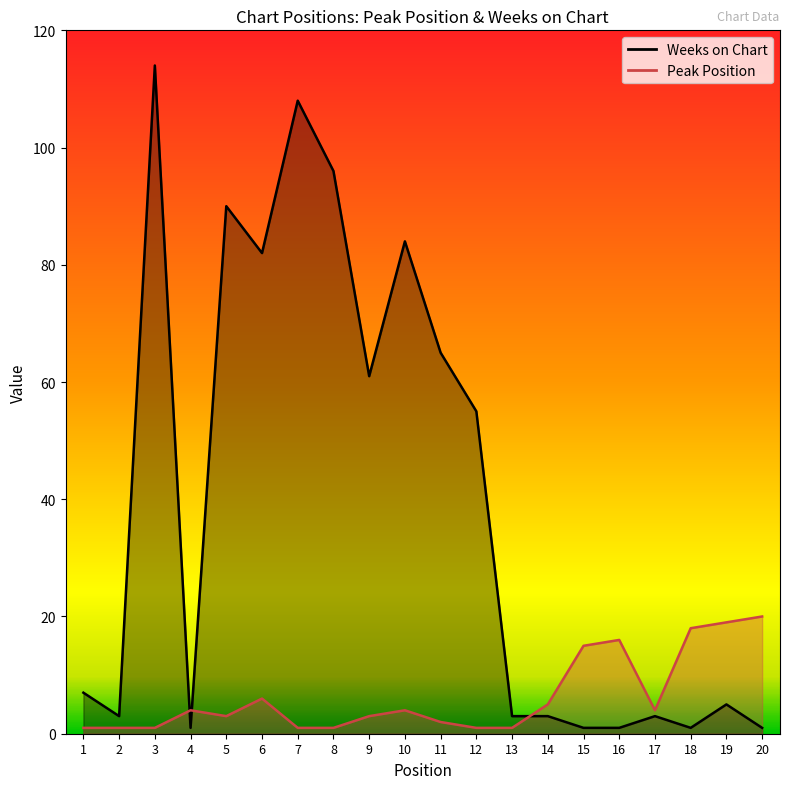

Which series has the largest total across all categories?

Weeks on Chart